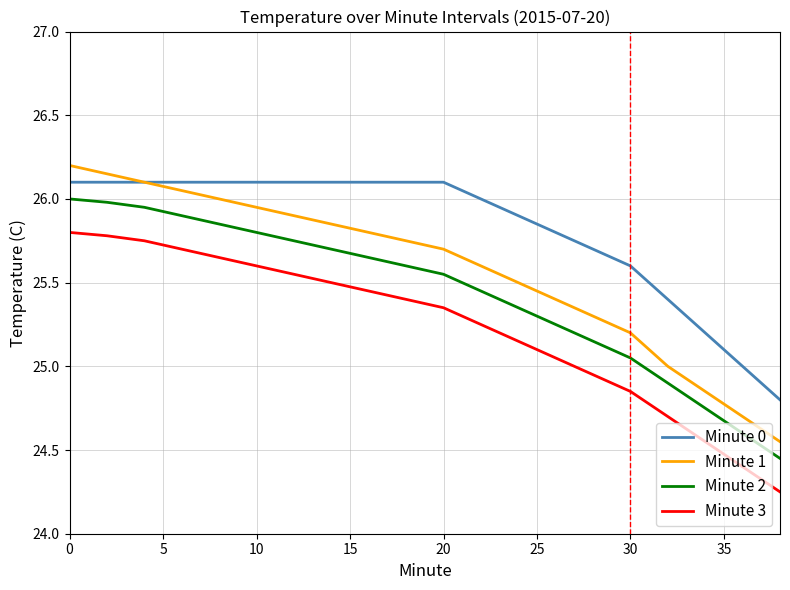

Which series has the largest total across all categories?

Minute 0